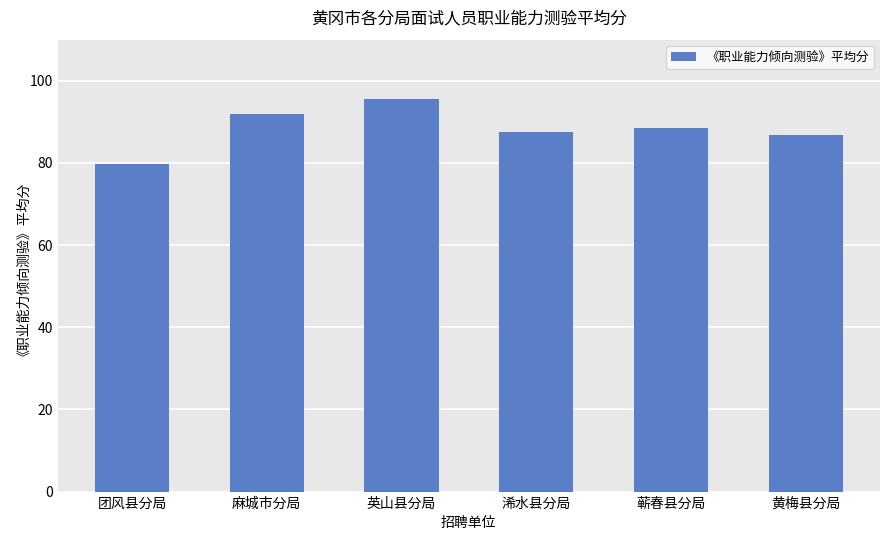

How many data points are above 88?

3